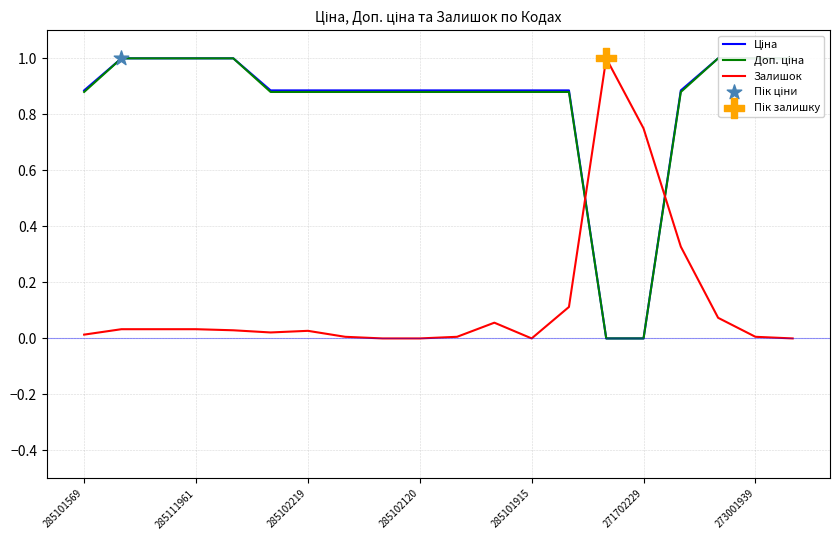

Which series has the widest spread of Y values?

Ціна